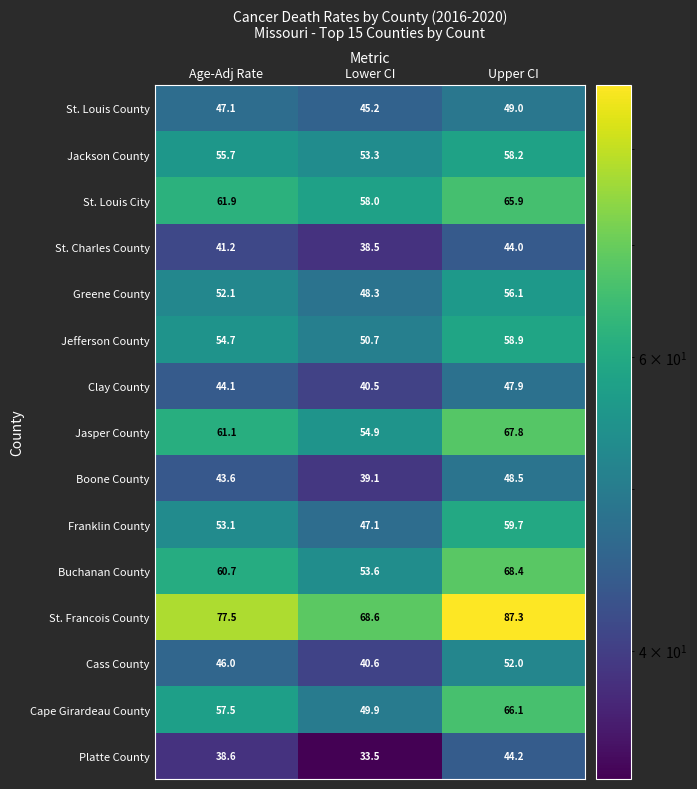

Rank the series by their maximum value, from lowest to highest.

St. Charles County, Platte County, Clay County, Boone County, St. Louis County, Cass County, Greene County, Jackson County, Jefferson County, Franklin County, St. Louis City, Cape Girardeau County, Jasper County, Buchanan County, St. Francois County